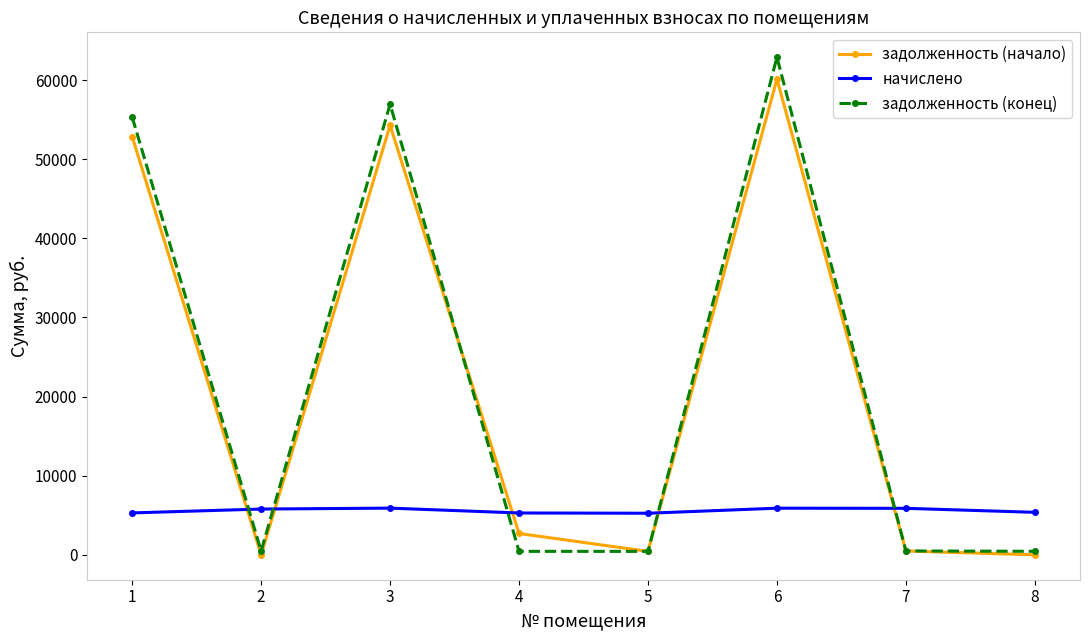

What is the value of the задолженность (начало) point at the 1st from the left?

52869.0